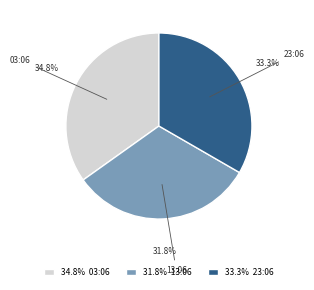

What percentage do 13:06 and 03:06 together represent?

66.7%